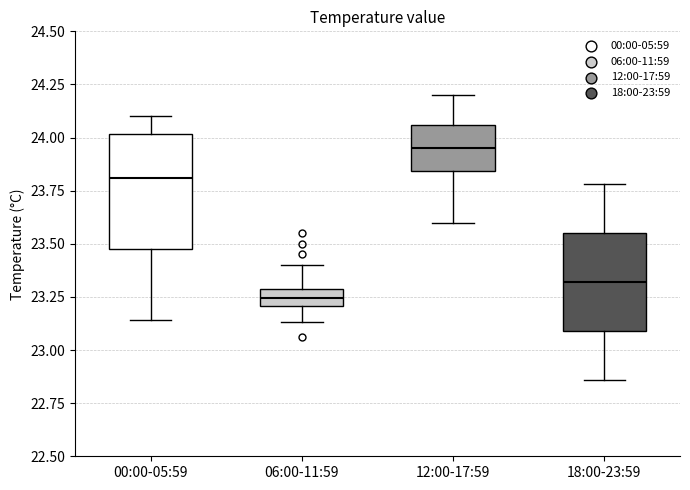

Which box is the tallest, from its lower edge to its upper edge?

00:00-05:59